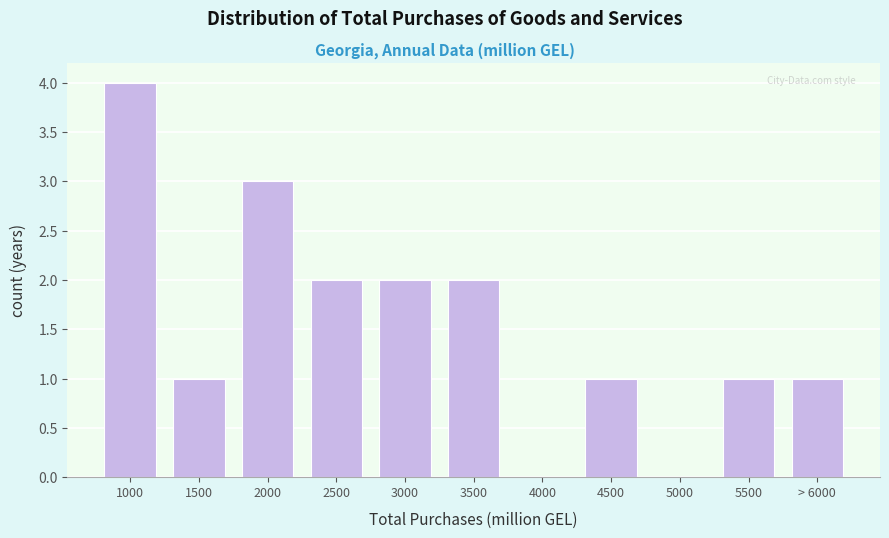

Reading left to right, transcribe all the data shown in this chart.

1000=4	1500=1	2000=3	2500=2	3000=2	3500=2	4000=0	4500=1	5000=0	5500=1	> 6000=1